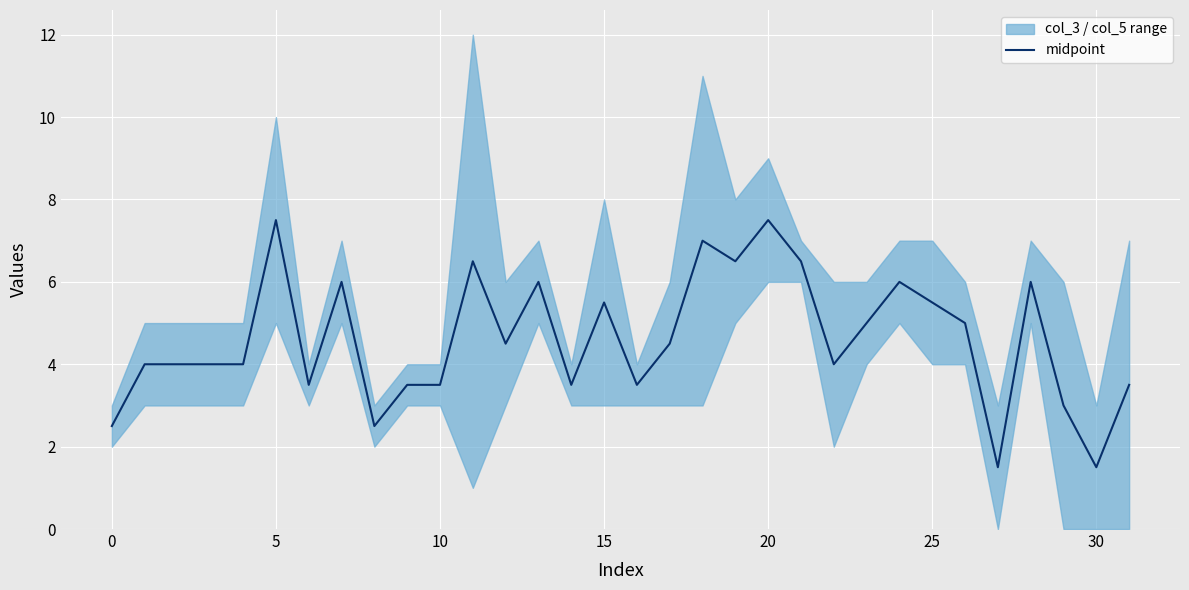

What is the sum of the values at 28 and 20?

13.5